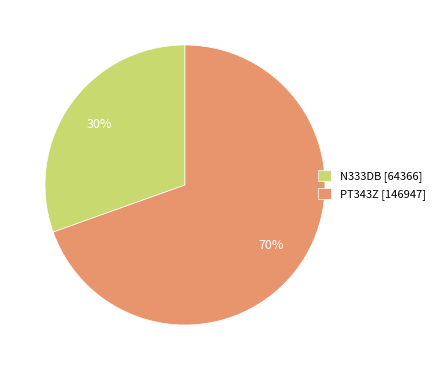

Combined, do N333DB [64366] and PT343Z [146947] account for over 50%?

Yes